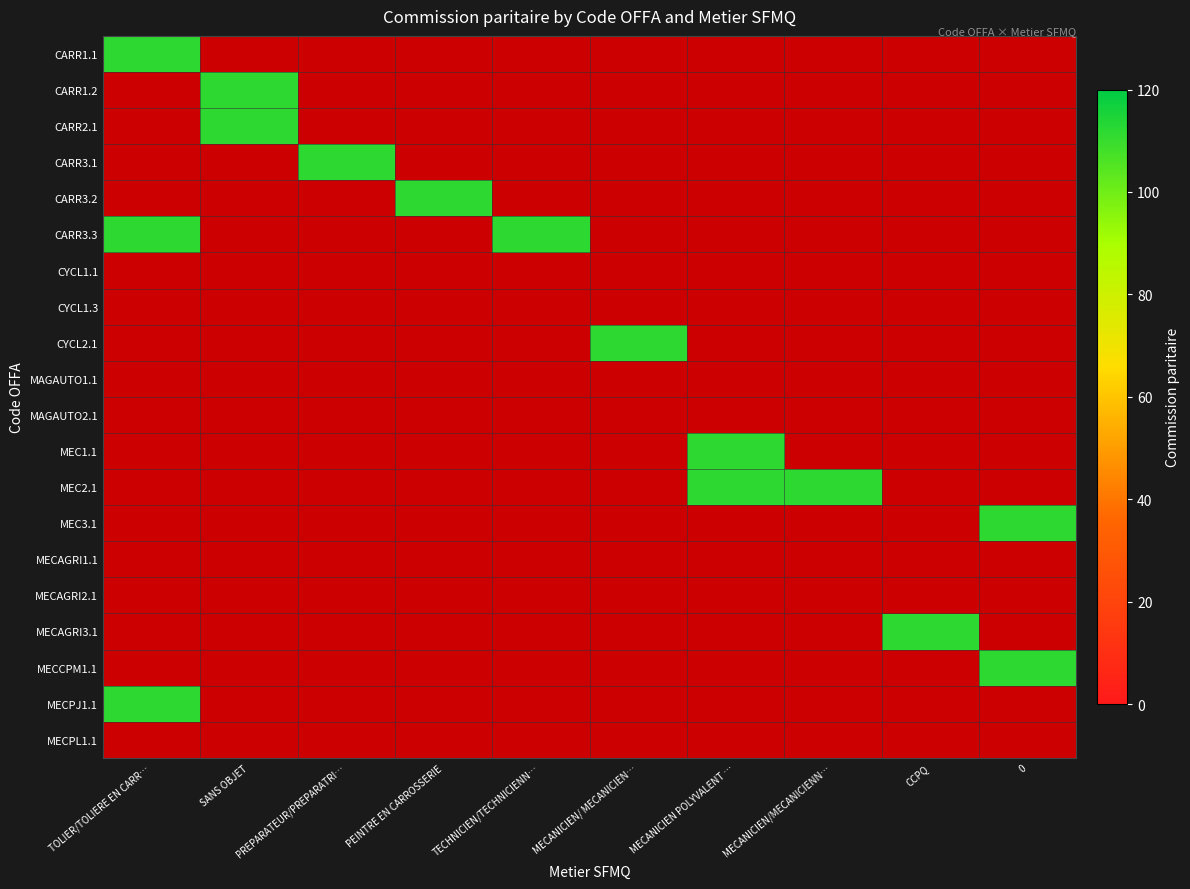

Between PREPARATEUR/PREPARATRI… and TECHNICIEN/TECHNICIENN…, which series saw the biggest shift?

CARR3.1